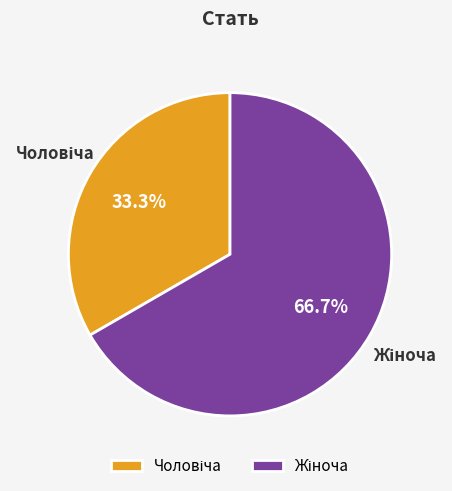

Count the number of slices in the pie.

2